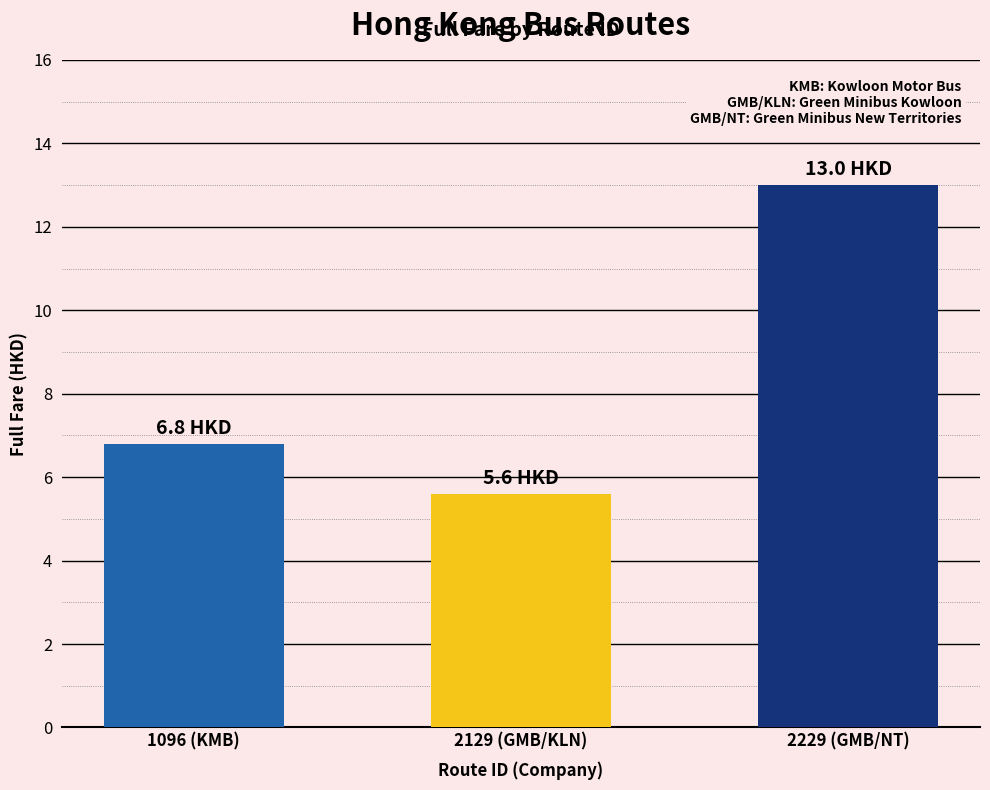

Reading left to right, list all the values displayed in this chart.

6.8	5.6	13.0